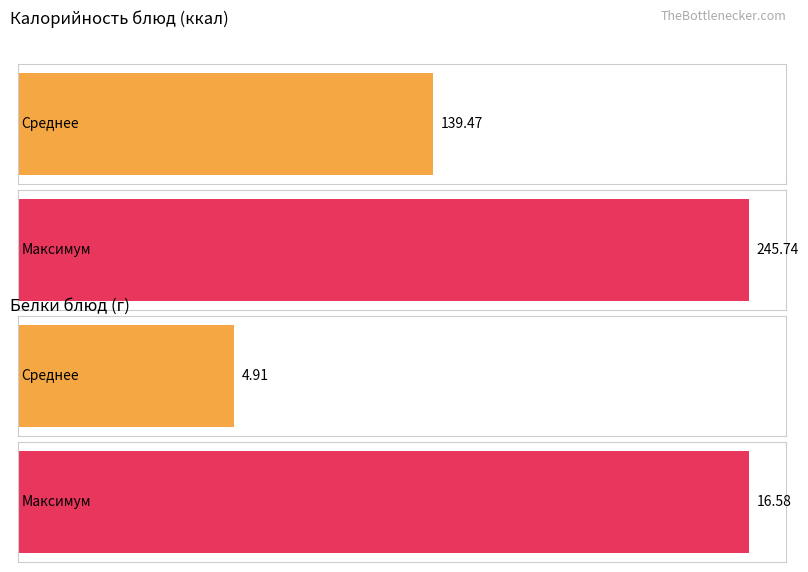

What is the average value of the Белки series?

4.9